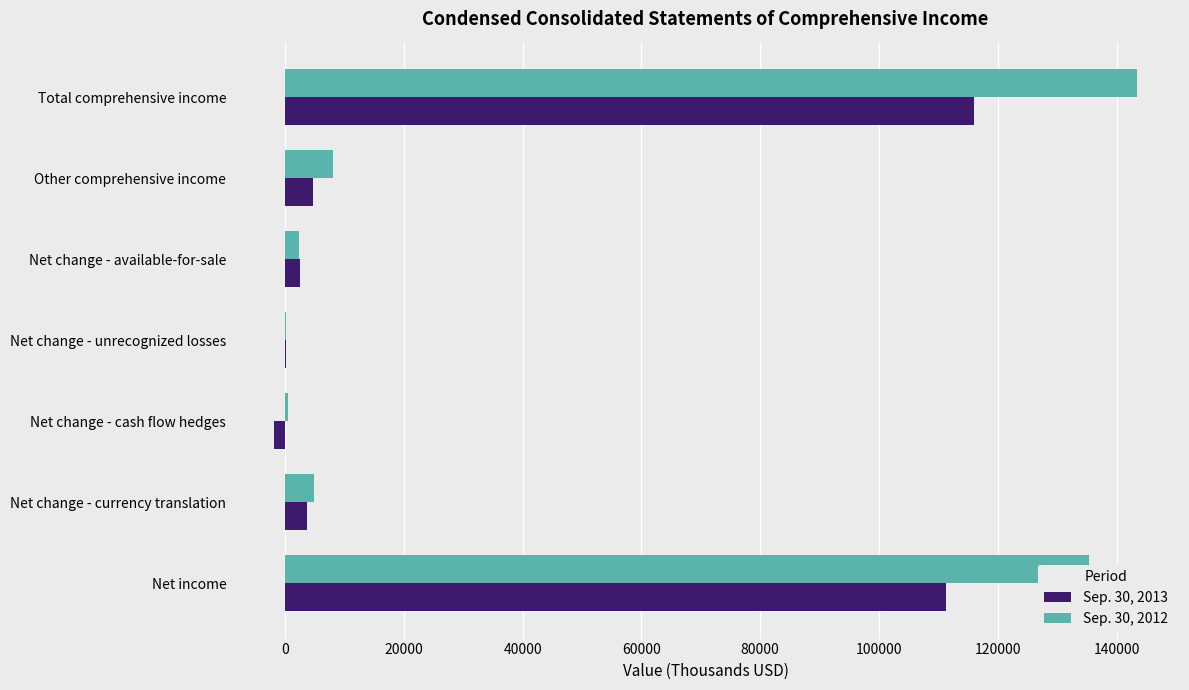

True or false: Sep. 30, 2012 has a value of 143399 at Total comprehensive income.

True